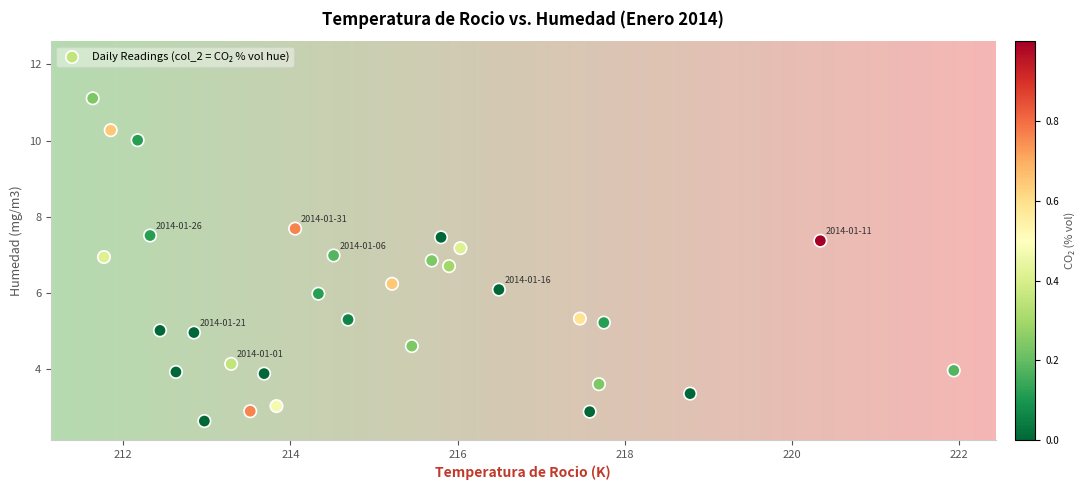

What is the range of X values (max minus min)?

10.3